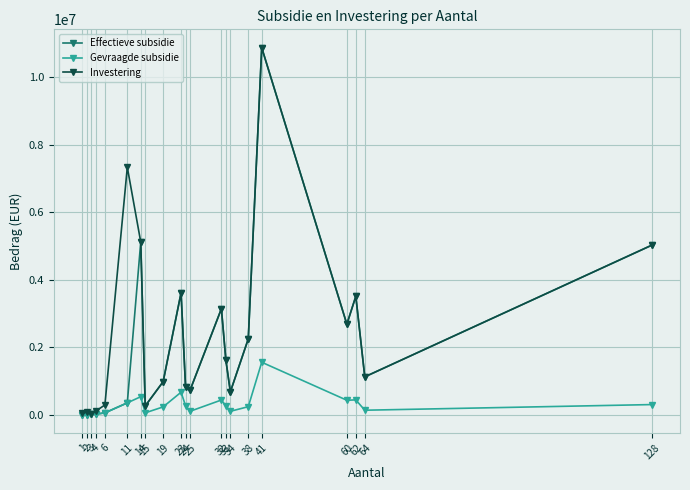

Which series has the largest range (max minus min)?

Effectieve subsidie